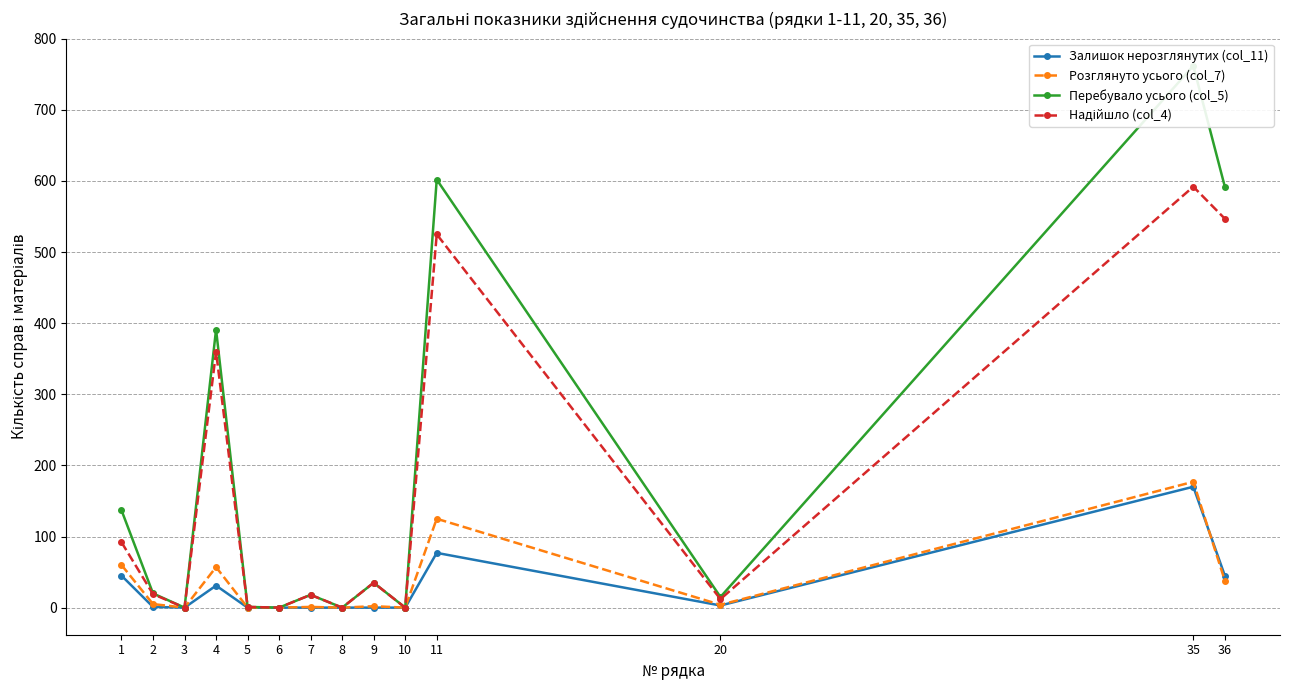

Does the chart have visible grid lines?

Yes